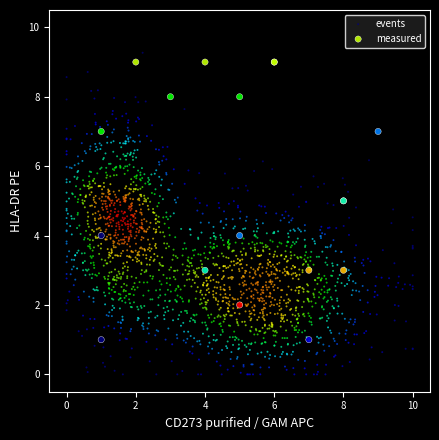

Which series reaches the minimum Y coordinate?

events